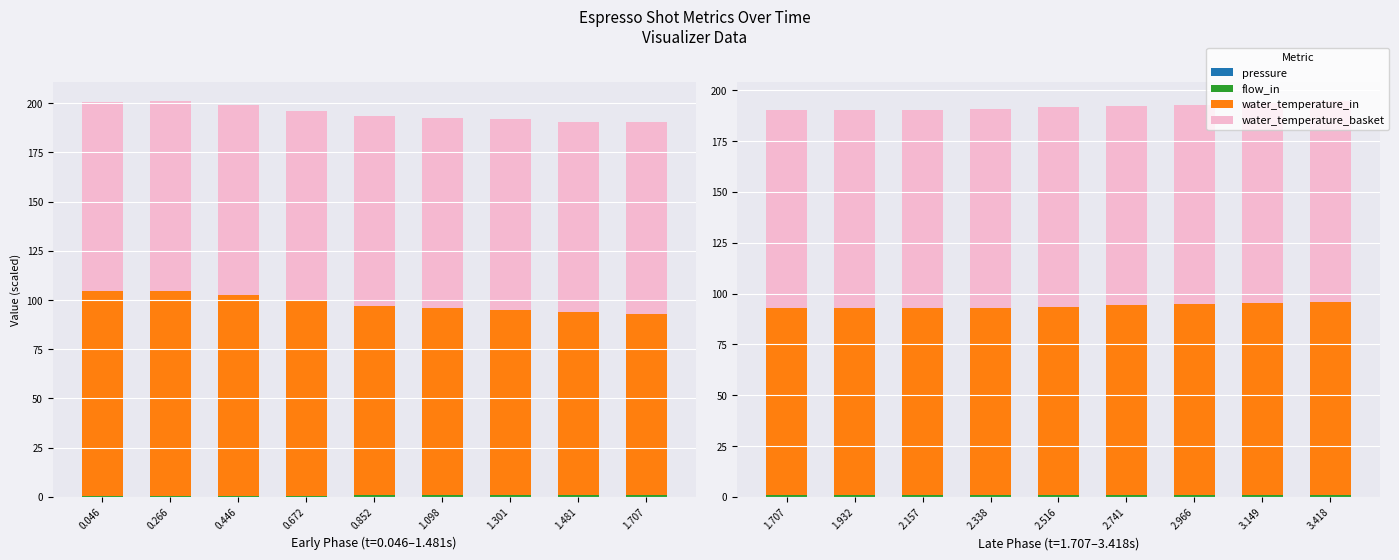

What are all the series names shown in the legend?

pressure, flow_in, water_temperature_in, water_temperature_basket